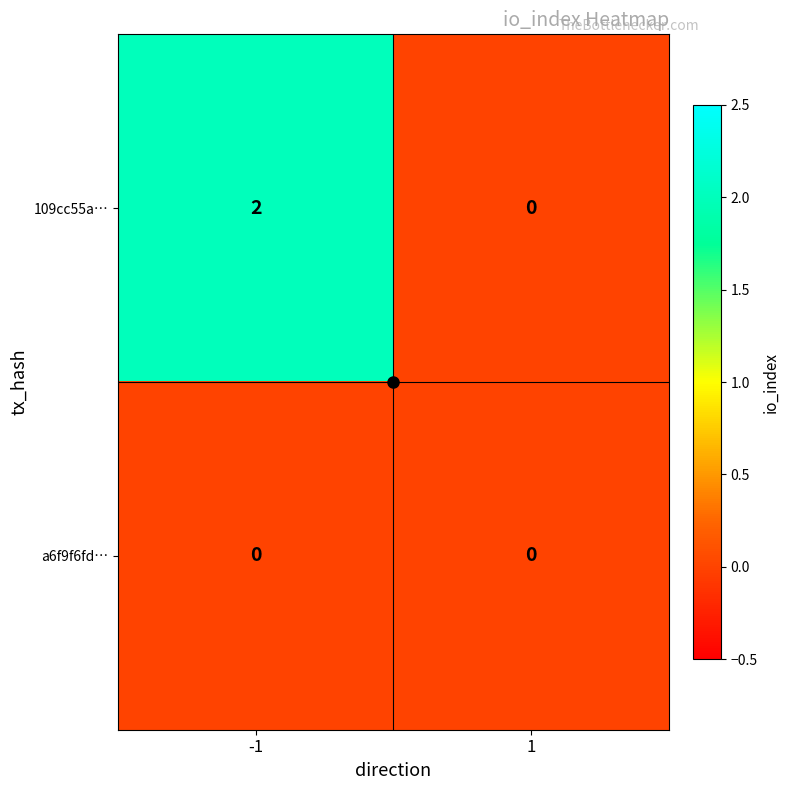

At which category is the sum across all series the highest?

-1